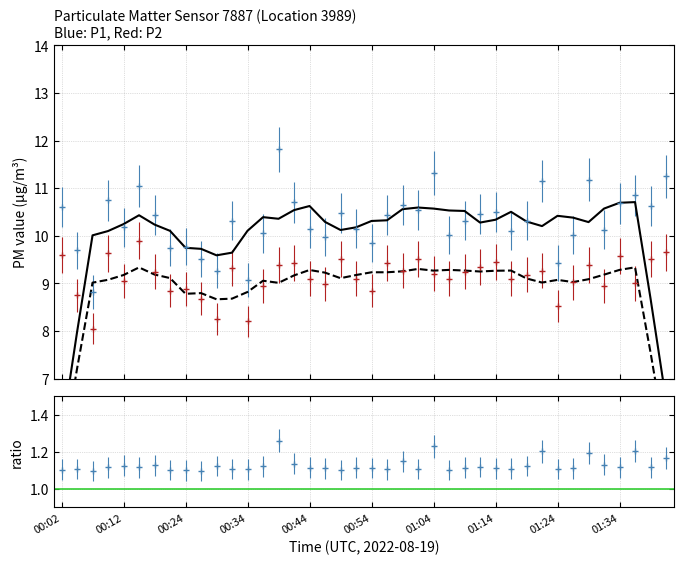

Is it true that P2 equals 14.0 at 00:24?

False